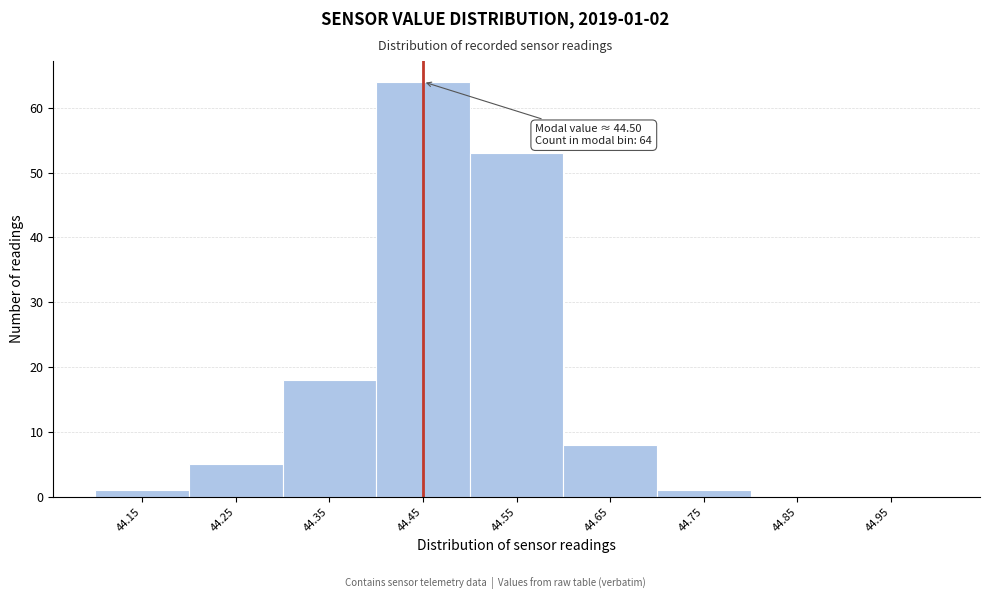

Reading left to right, what are all the values shown in this chart?

44.15=1	44.25=5	44.35=18	44.45=64	44.55=53	44.65=8	44.75=1	44.85=0	44.95=0